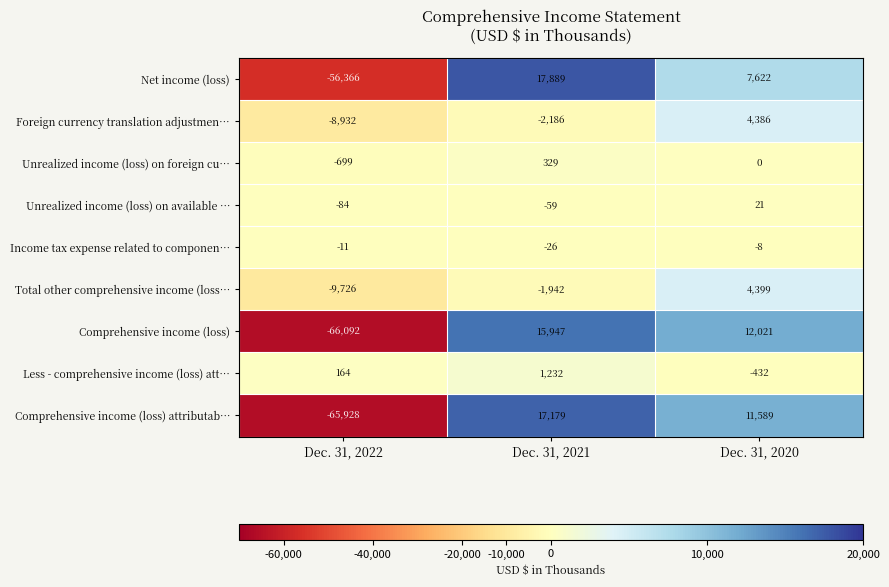

Is the value of Unrealized income (loss) on foreign cu… at Dec. 31, 2021 greater than the value of Total other comprehensive income (loss… at Dec. 31, 2022?

Yes